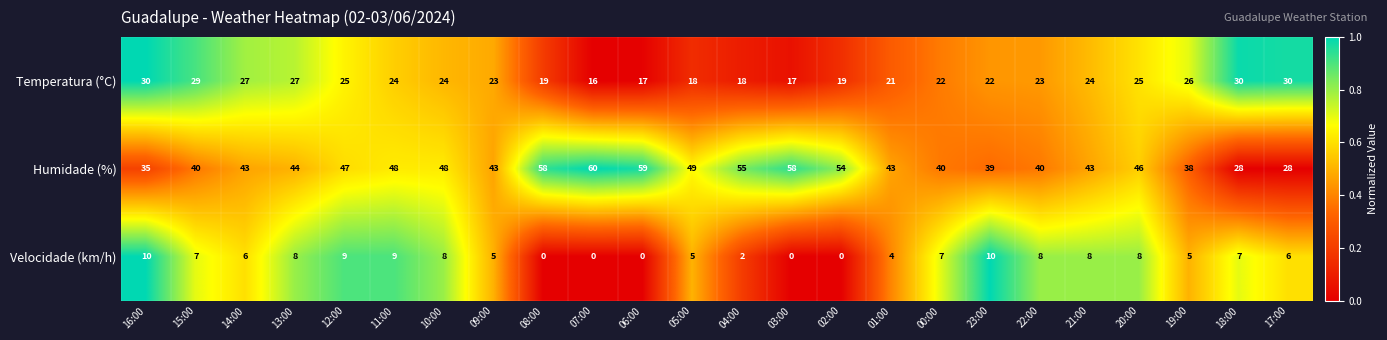

Which category has the highest value across all series?

07:00